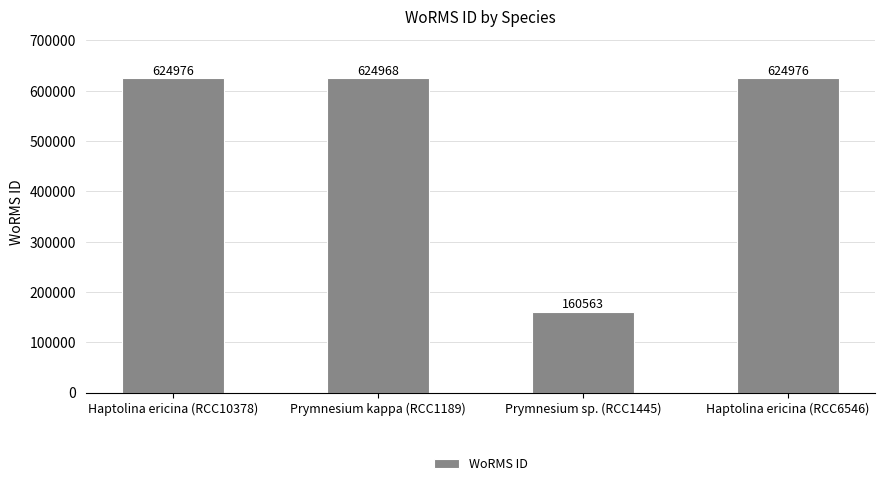

Reading left to right, transcribe all the data shown in this chart.

Haptolina ericina (RCC10378)=624976	Prymnesium kappa (RCC1189)=624968	Prymnesium sp. (RCC1445)=160563	Haptolina ericina (RCC6546)=624976